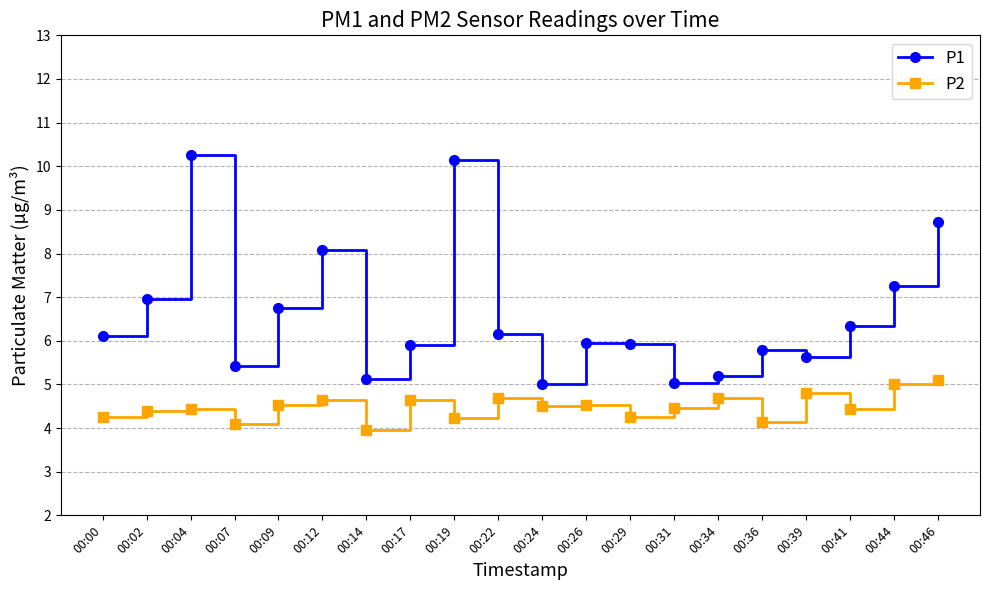

Which series has the largest total across all categories?

P1